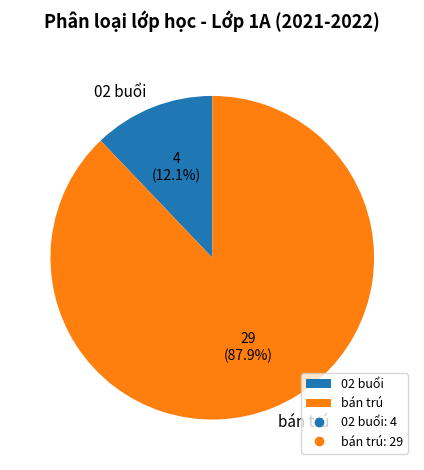

To the nearest percent, what portion does bán trú represent?

88%